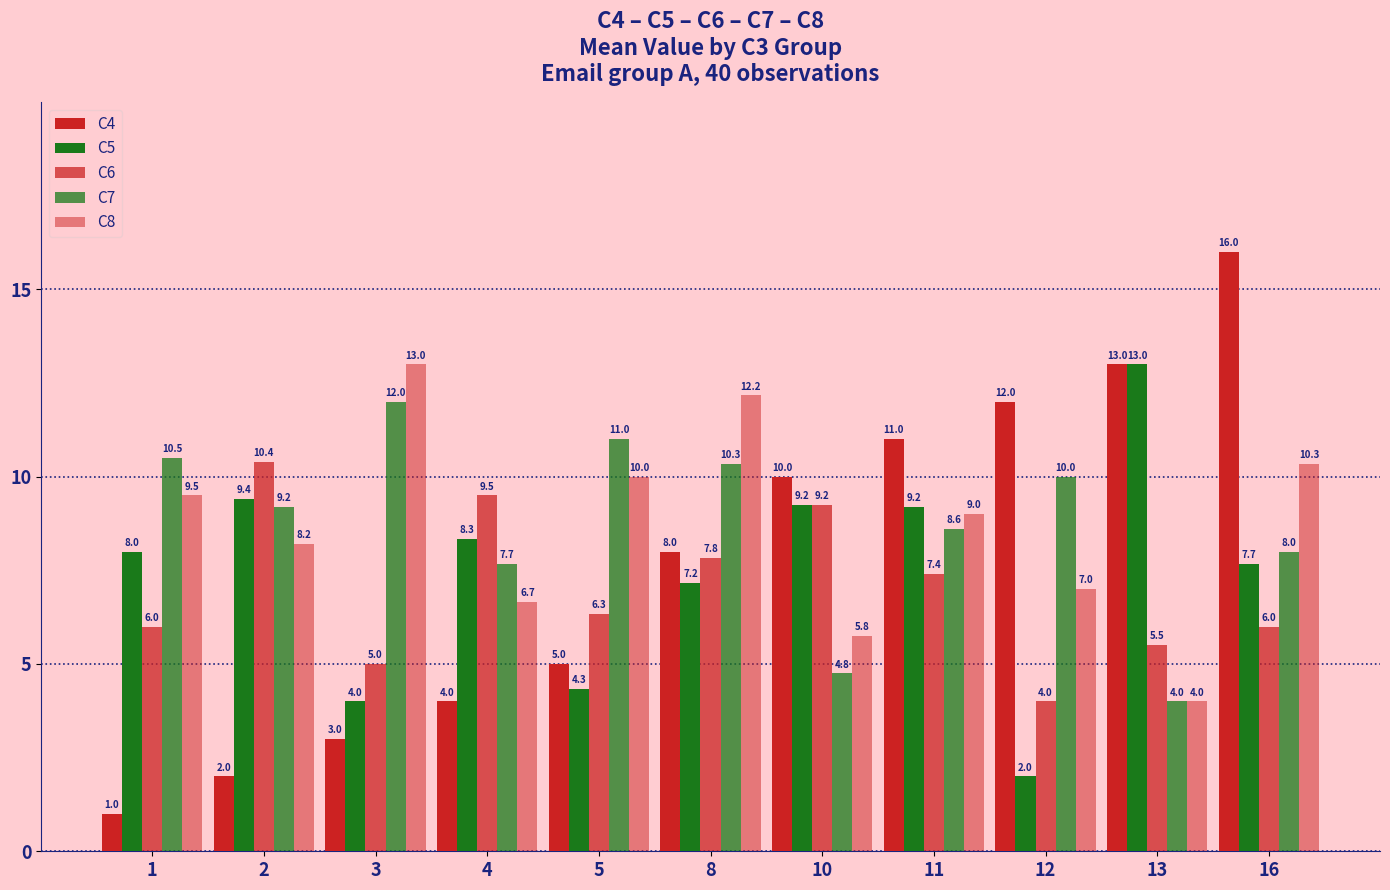

Where does the C8 series first go above 9?

1